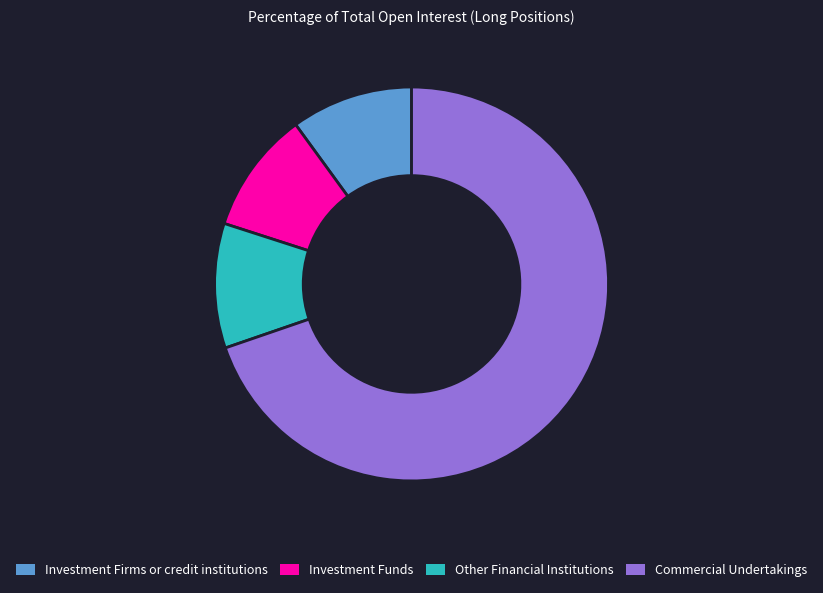

Which slice represents more than half of the pie?

Commercial Undertakings